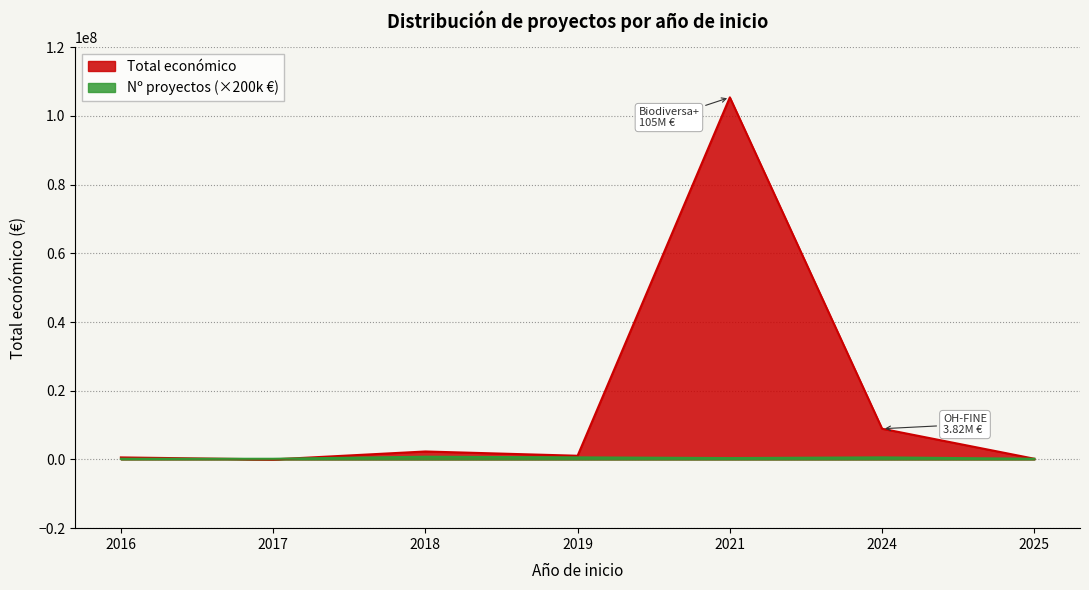

Which category has the lowest value across all series?

2016